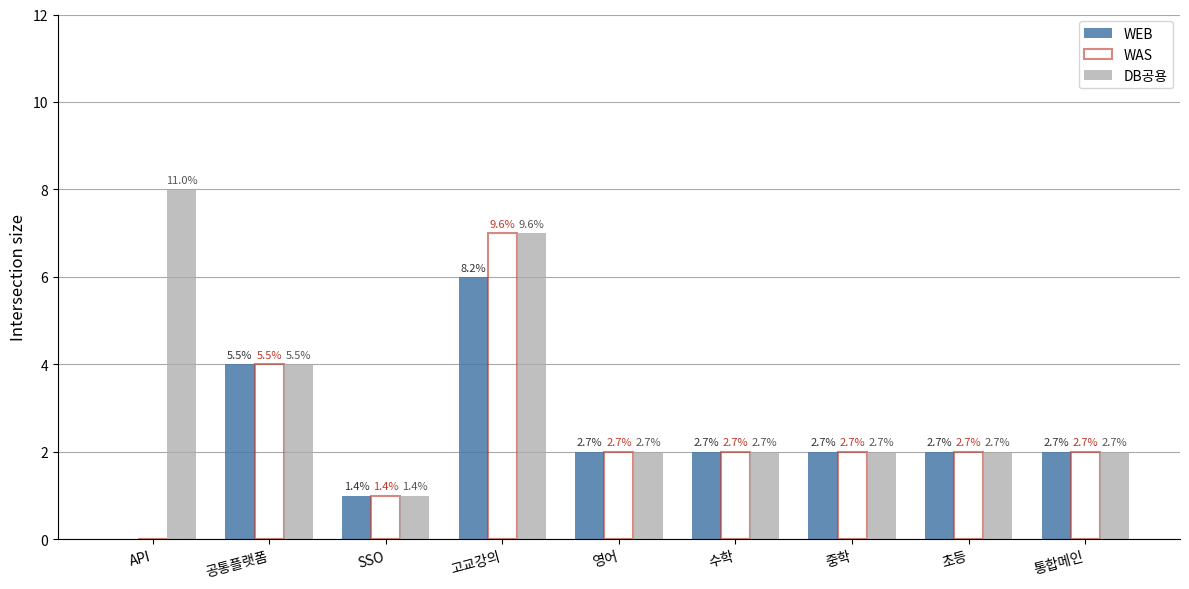

Rank the series at 영어 from highest to lowest value.

WEB, WAS, DB공용